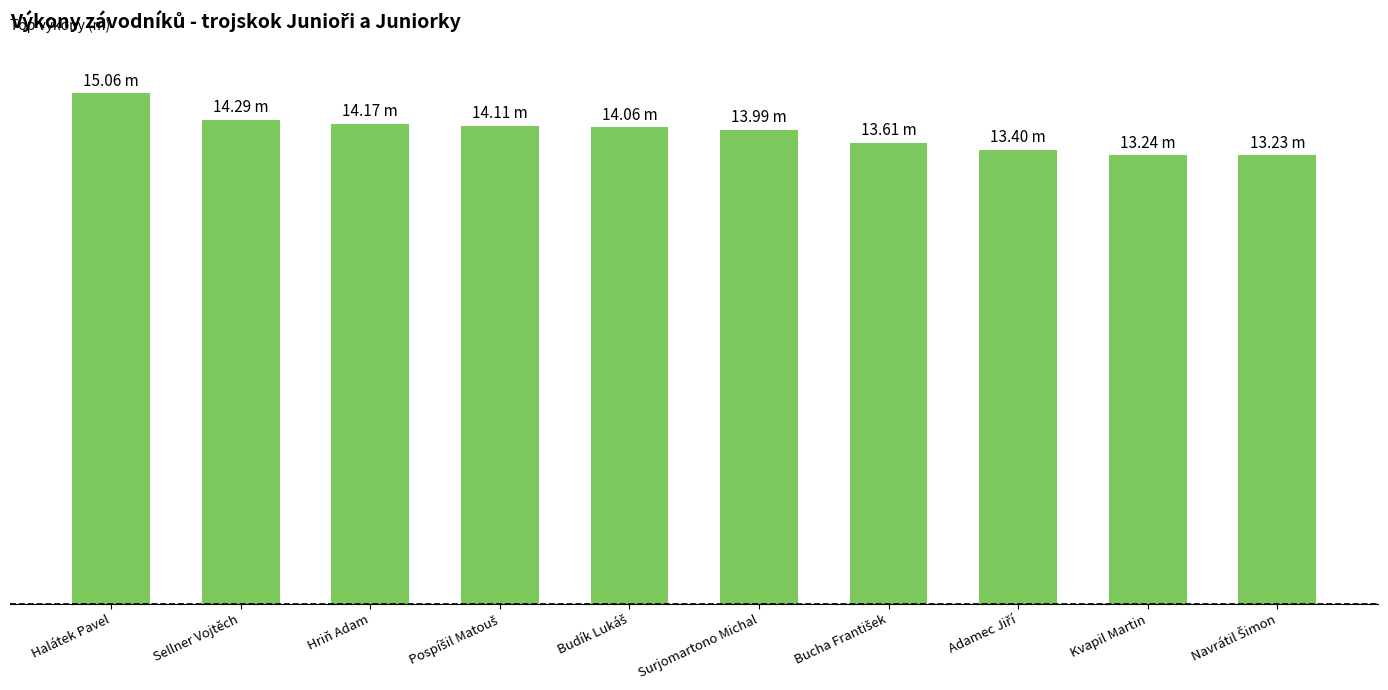

Which category has the lowest value across all series?

Navrátil Šimon